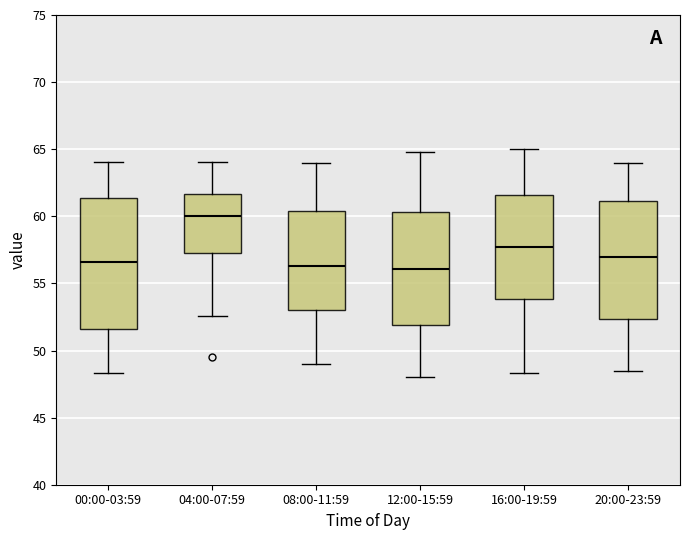

Reading left to right, transcribe this box plot: for each box, give where its median line is, the range the box spans, and where its two whiskers end, as read against the y-axis. The values are not printed on the chart, so give them approximately, as read against the axis.

00:00-03:59: median 56.5, box 51.5 to 61.5, whiskers 48.5 to 64.0
04:00-07:59: median 60.0, box 57.0 to 61.5, whiskers 52.5 to 64.0
08:00-11:59: median 56.5, box 53.0 to 60.5, whiskers 49.0 to 64.0
12:00-15:59: median 56.0, box 52.0 to 60.5, whiskers 48.0 to 65.0
16:00-19:59: median 58.0, box 54.0 to 61.5, whiskers 48.5 to 65.0
20:00-23:59: median 57.0, box 52.5 to 61.0, whiskers 48.5 to 64.0